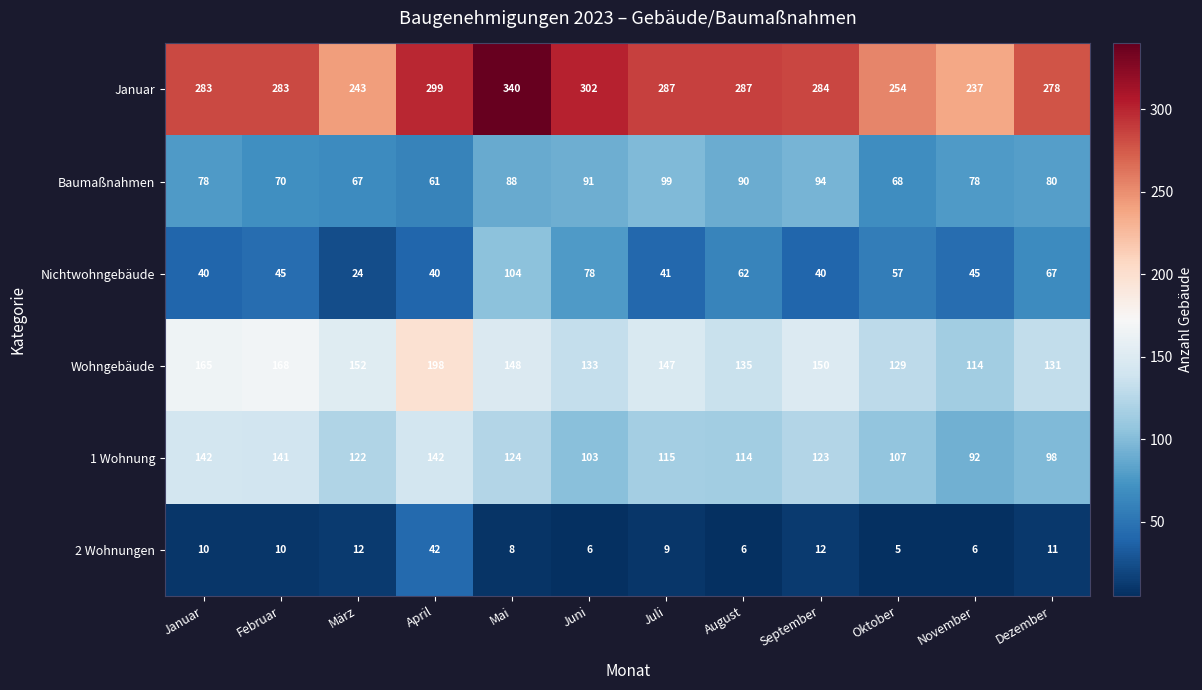

Rank the series at Juli from lowest to highest value.

2 Wohnungen, Nichtwohngebäude, Baumaßnahmen, 1 Wohnung, Wohngebäude, Januar